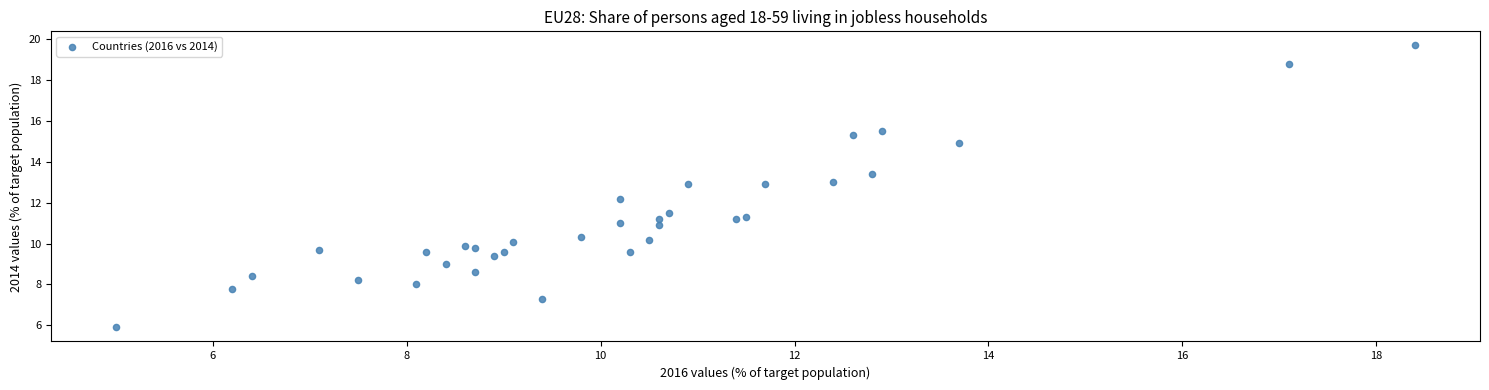

What Y value in the scatter plot is closest to 12?

12.2